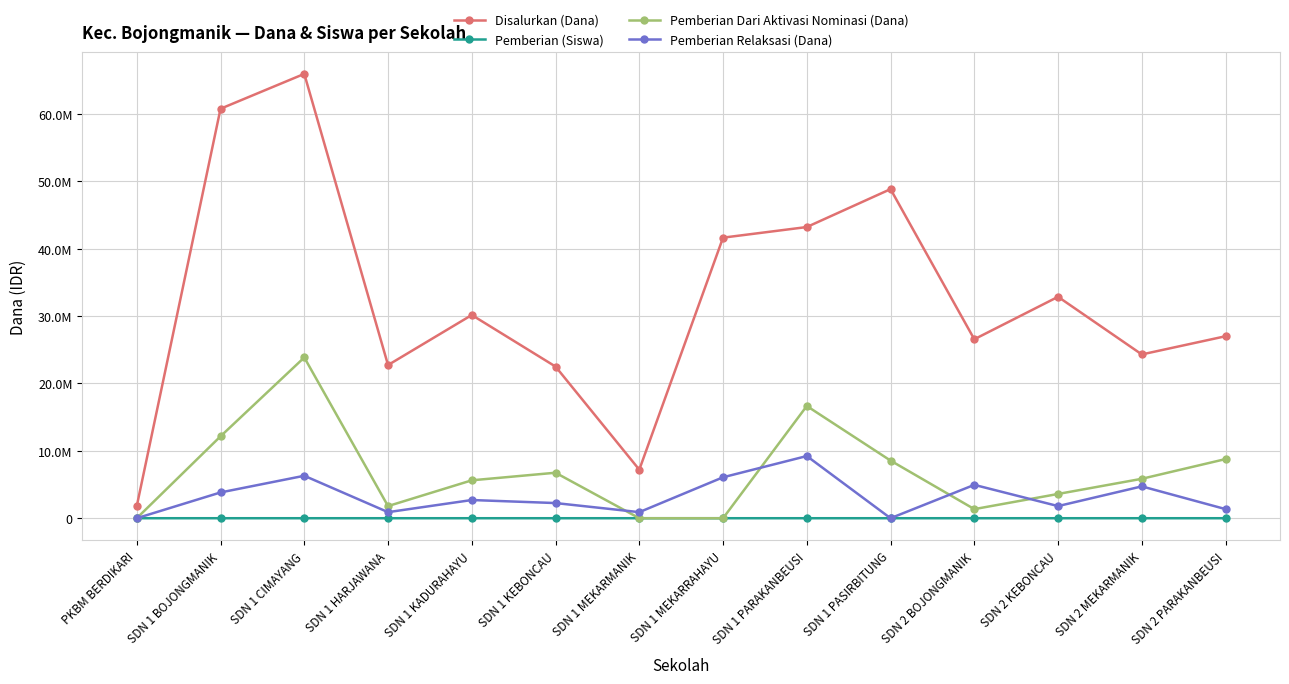

Does the chart have visible grid lines?

Yes